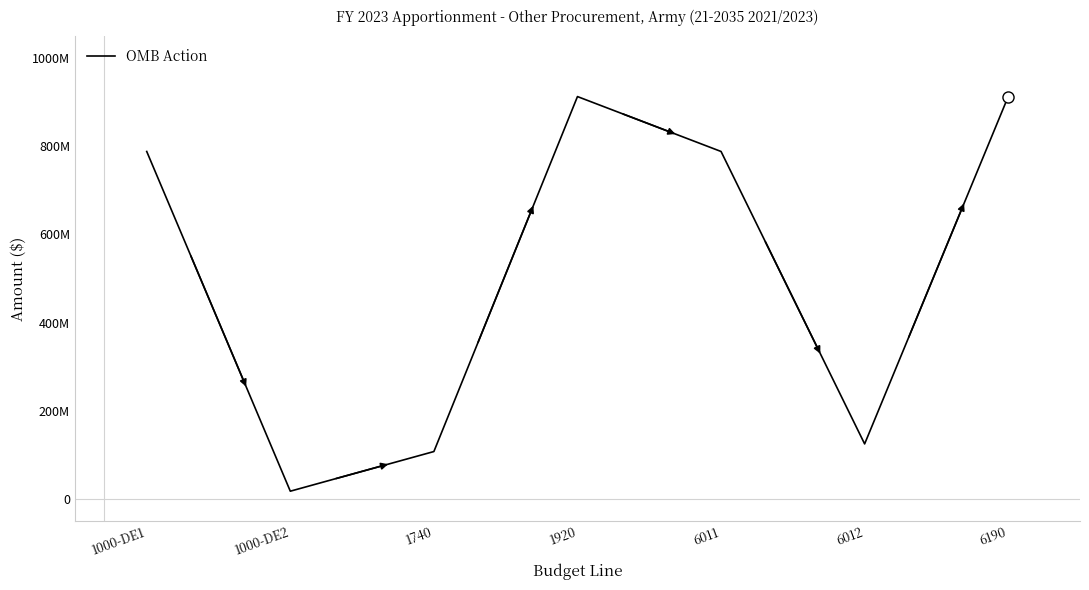

Reading right to left, extract all data points from this chart.

6190=912563123	6012=124566157	6011=787996966	1920=912563123	1740=107258901	1000-DE2=17307256	1000-DE1=787996966